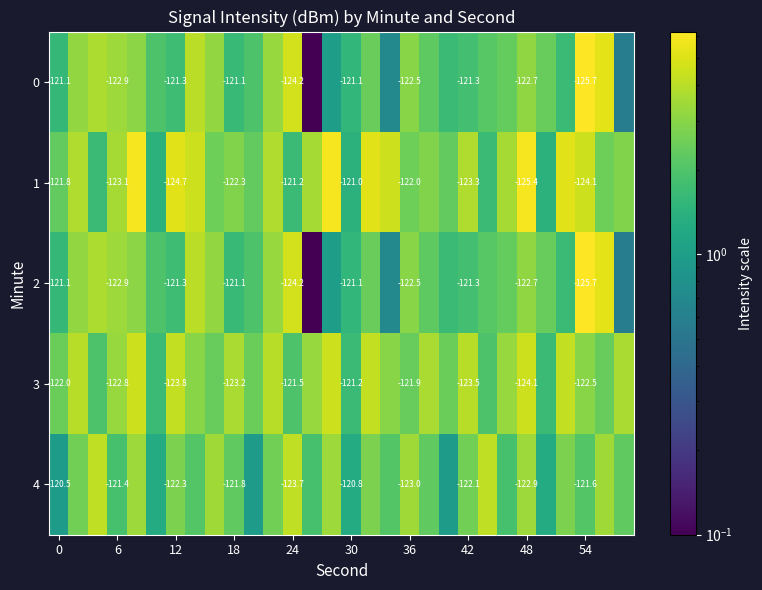

What is the difference between the maximum and second lowest values in the 3 series?

2.9